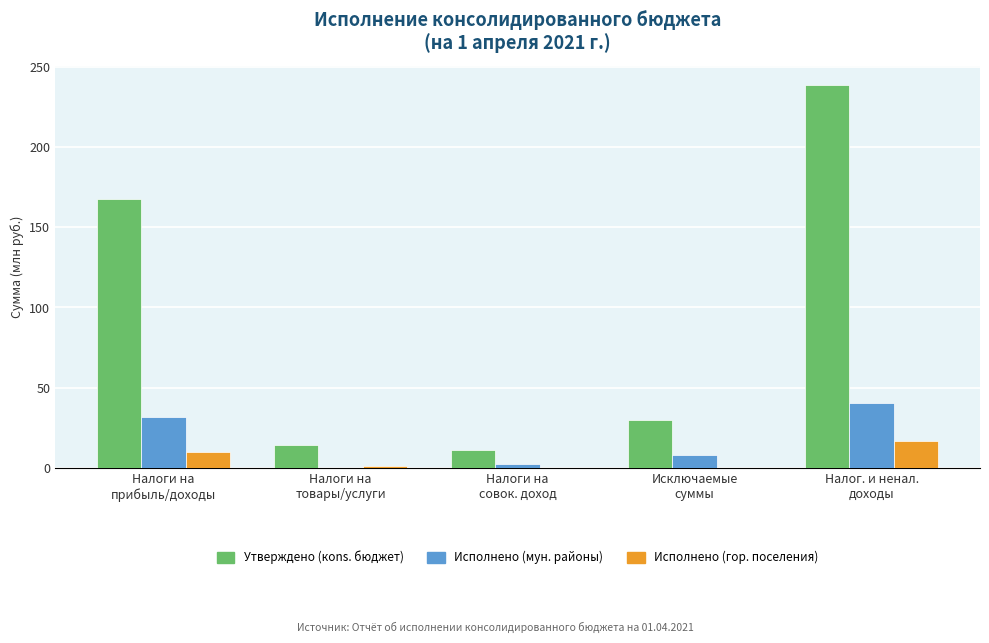

What is the maximum value shown in the chart?

238.9